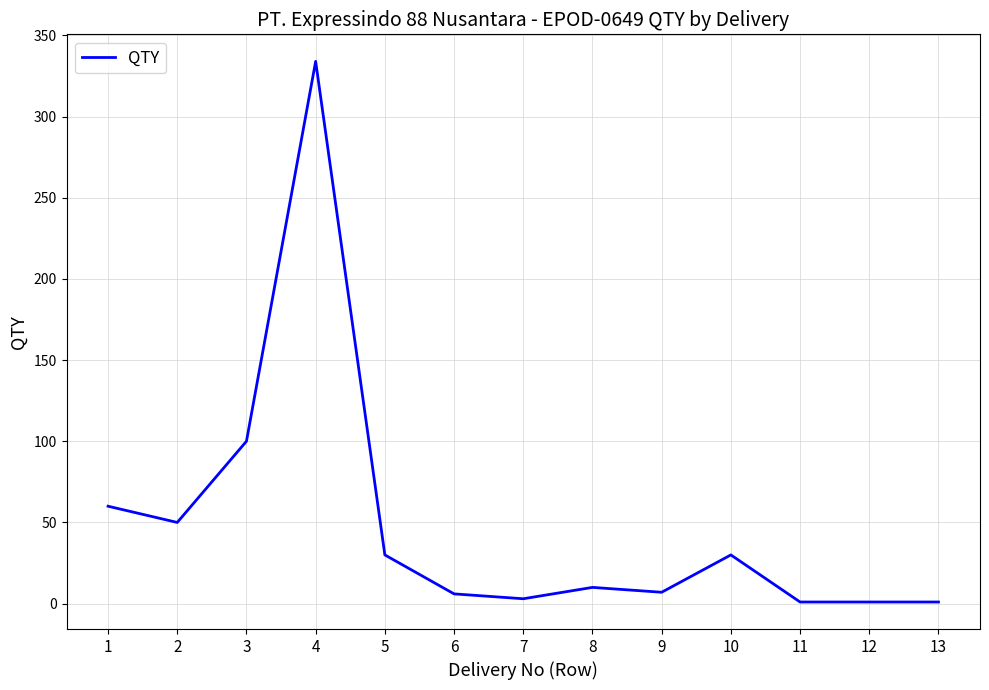

Is it true that the value at 5 is 8?

False